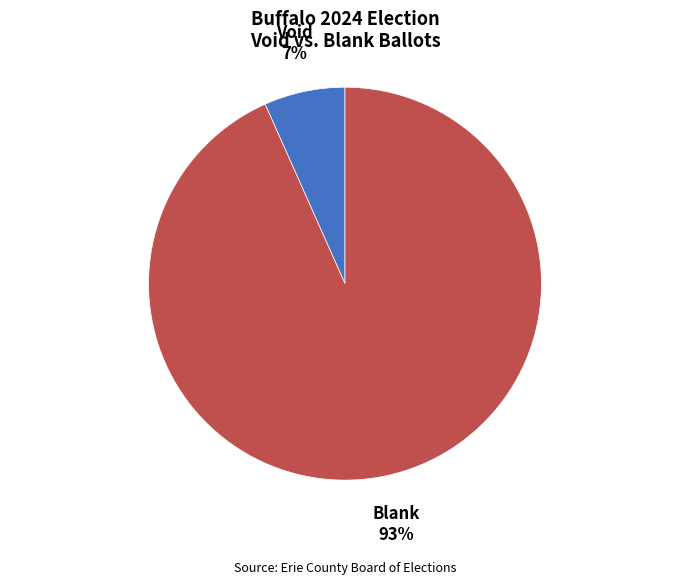

What is the smallest slice in the pie chart?

Void